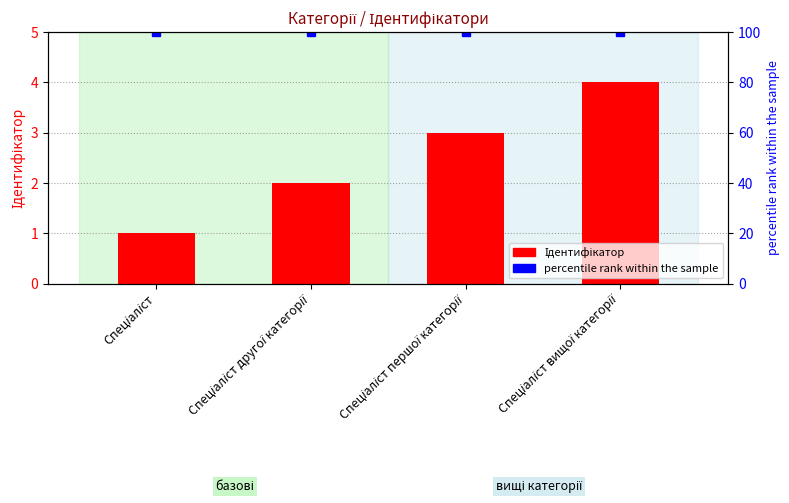

The chart shows a value of 3 at Спеціаліст першої категорії. True or false?

True